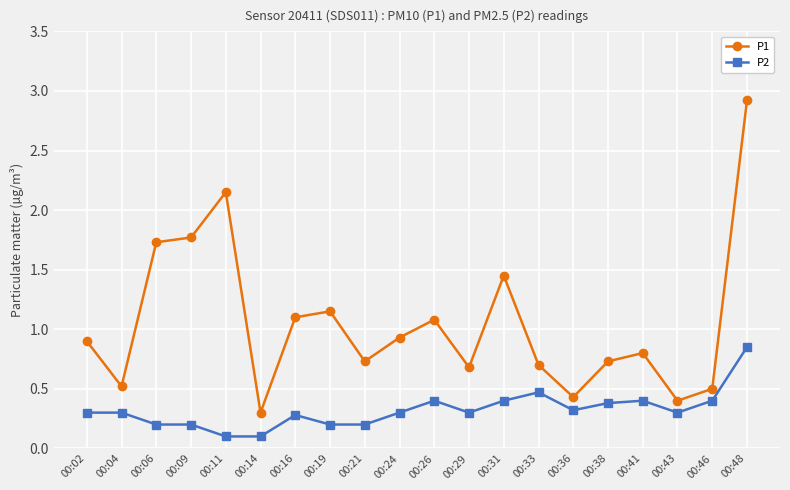

Rank the series by their maximum value, from lowest to highest.

P2, P1